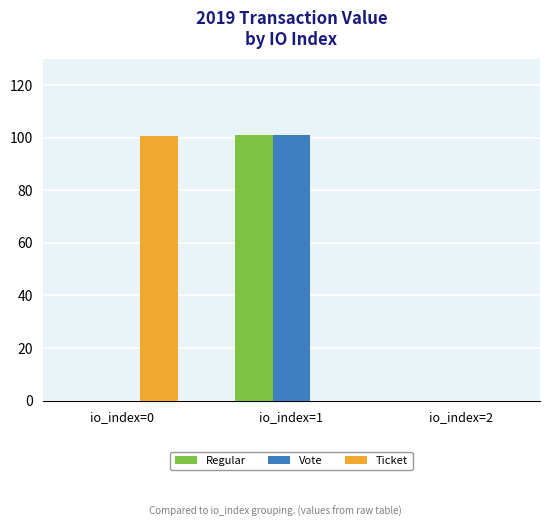

What is the sum of all Ticket values?

100.4